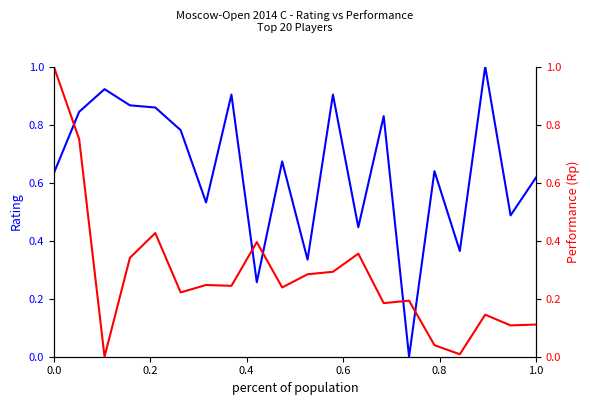

In Performance (Rp), how many points are lower than both neighbors (excluding endpoints)?

7